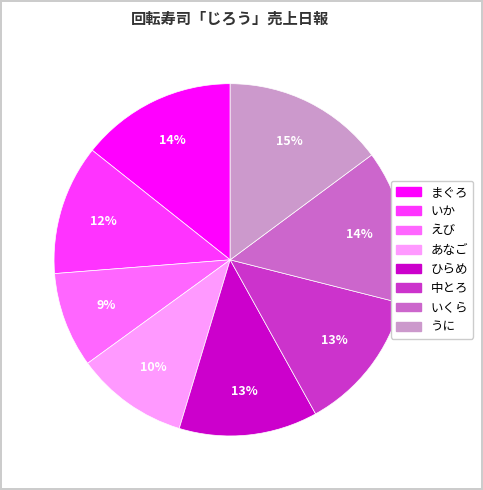

Does any single category account for the majority?

No